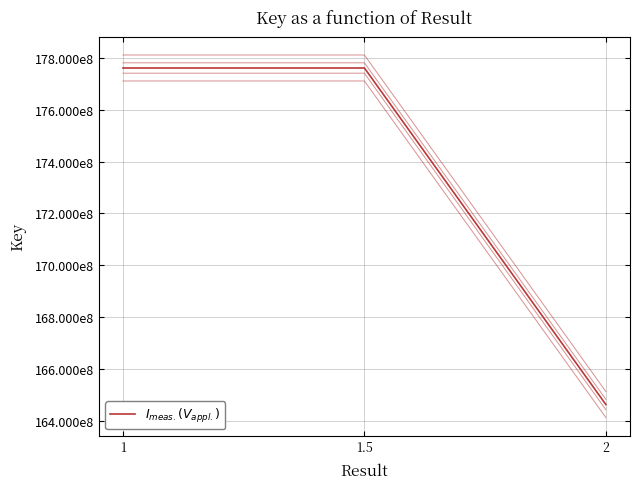

Approximately how many times larger is the value at 1.5 compared to 1?

1.0